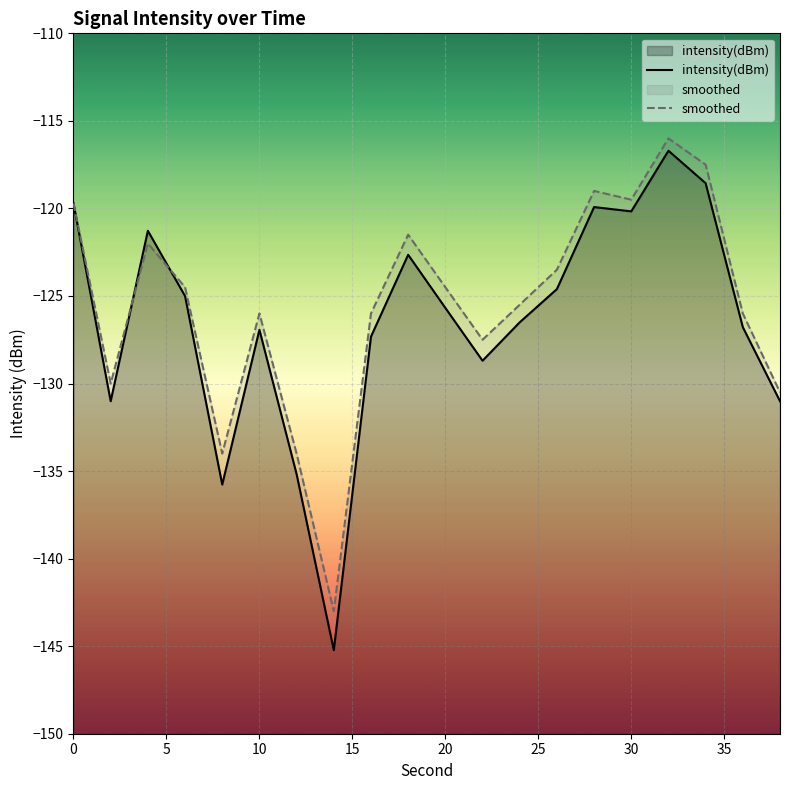

What is the total value across all series at 26?

-248.1